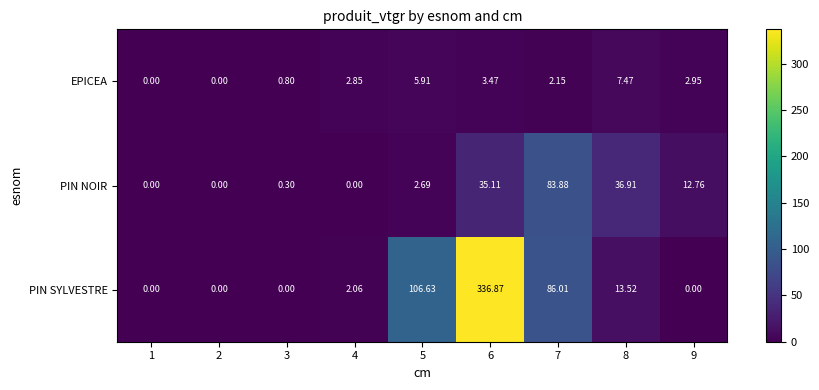

Rank the series at 5 from lowest to highest value.

PIN NOIR, EPICEA, PIN SYLVESTRE